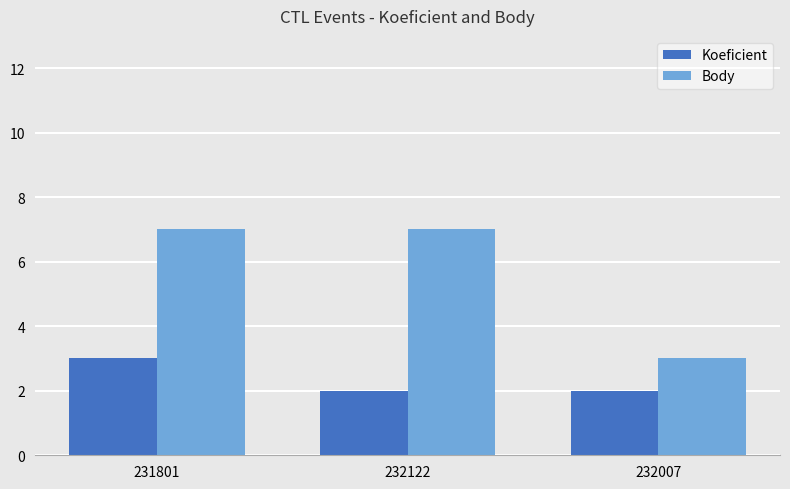

Reading right to left, list all the values displayed in this chart.

Koeficient: 232007=2	232122=2	231801=3
Body: 232007=3	232122=7	231801=7